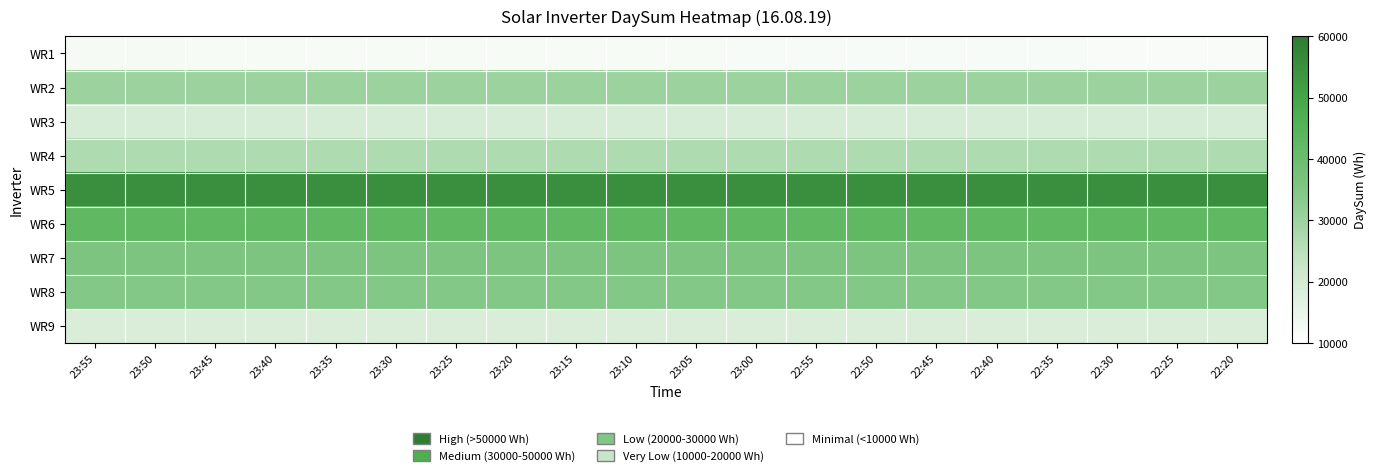

Reading left to right, extract all data points from this chart.

WR1: 23:55=12172	23:50=12155	23:45=12135	23:40=12112	23:35=12094	23:30=12074	23:25=12053	23:20=12032	23:15=12010	23:10=11986	23:05=11955	23:00=11926	22:55=11896	22:50=11865	22:45=11832	22:40=11803	22:35=11779	22:30=11751	22:25=11731	22:20=11711
WR2: 23:55=30229	23:50=30229	23:45=30229	23:40=30229	23:35=30229	23:30=30229	23:25=30229	23:20=30229	23:15=30229	23:10=30229	23:05=30229	23:00=30229	22:55=30229	22:50=30229	22:45=30229	22:40=30229	22:35=30229	22:30=30229	22:25=30229	22:20=30229
WR3: 23:55=19354	23:50=19354	23:45=19354	23:40=19354	23:35=19354	23:30=19354	23:25=19354	23:20=19354	23:15=19354	23:10=19354	23:05=19354	23:00=19354	22:55=19354	22:50=19354	22:45=19354	22:40=19354	22:35=19354	22:30=19354	22:25=19354	22:20=19354
WR4: 23:55=26899	23:50=26899	23:45=26899	23:40=26899	23:35=26899	23:30=26899	23:25=26899	23:20=26899	23:15=26899	23:10=26899	23:05=26899	23:00=26899	22:55=26899	22:50=26899	22:45=26899	22:40=26899	22:35=26899	22:30=26899	22:25=26899	22:20=26899
WR5: 23:55=55293	23:50=55293	23:45=55293	23:40=55293	23:35=55293	23:30=55293	23:25=55293	23:20=55293	23:15=55293	23:10=55293	23:05=55293	23:00=55293	22:55=55293	22:50=55293	22:45=55293	22:40=55293	22:35=55293	22:30=55293	22:25=55293	22:20=55293
WR6: 23:55=42805	23:50=42805	23:45=42805	23:40=42805	23:35=42805	23:30=42805	23:25=42805	23:20=42805	23:15=42805	23:10=42805	23:05=42805	23:00=42805	22:55=42805	22:50=42805	22:45=42805	22:40=42805	22:35=42805	22:30=42805	22:25=42805	22:20=42805
WR7: 23:55=36109	23:50=36109	23:45=36109	23:40=36109	23:35=36109	23:30=36109	23:25=36109	23:20=36109	23:15=36109	23:10=36109	23:05=36109	23:00=36109	22:55=36109	22:50=36109	22:45=36109	22:40=36109	22:35=36109	22:30=36109	22:25=36109	22:20=36109
WR8: 23:55=34527	23:50=34527	23:45=34527	23:40=34527	23:35=34527	23:30=34527	23:25=34527	23:20=34527	23:15=34527	23:10=34527	23:05=34527	23:00=34527	22:55=34527	22:50=34527	22:45=34527	22:40=34527	22:35=34527	22:30=34527	22:25=34527	22:20=34527
WR9: 23:55=18707	23:50=18707	23:45=18707	23:40=18707	23:35=18707	23:30=18707	23:25=18707	23:20=18707	23:15=18707	23:10=18707	23:05=18707	23:00=18707	22:55=18707	22:50=18707	22:45=18707	22:40=18707	22:35=18707	22:30=18707	22:25=18707	22:20=18707